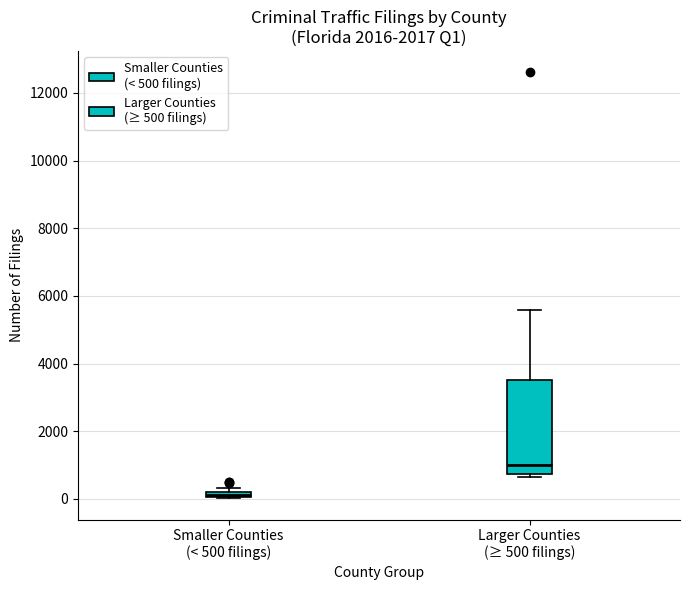

Where is the lower edge of the box for Smaller Counties (< 500 filings) on the y-axis? The values are not printed on the chart, so give them approximately, as read against the axis.

0